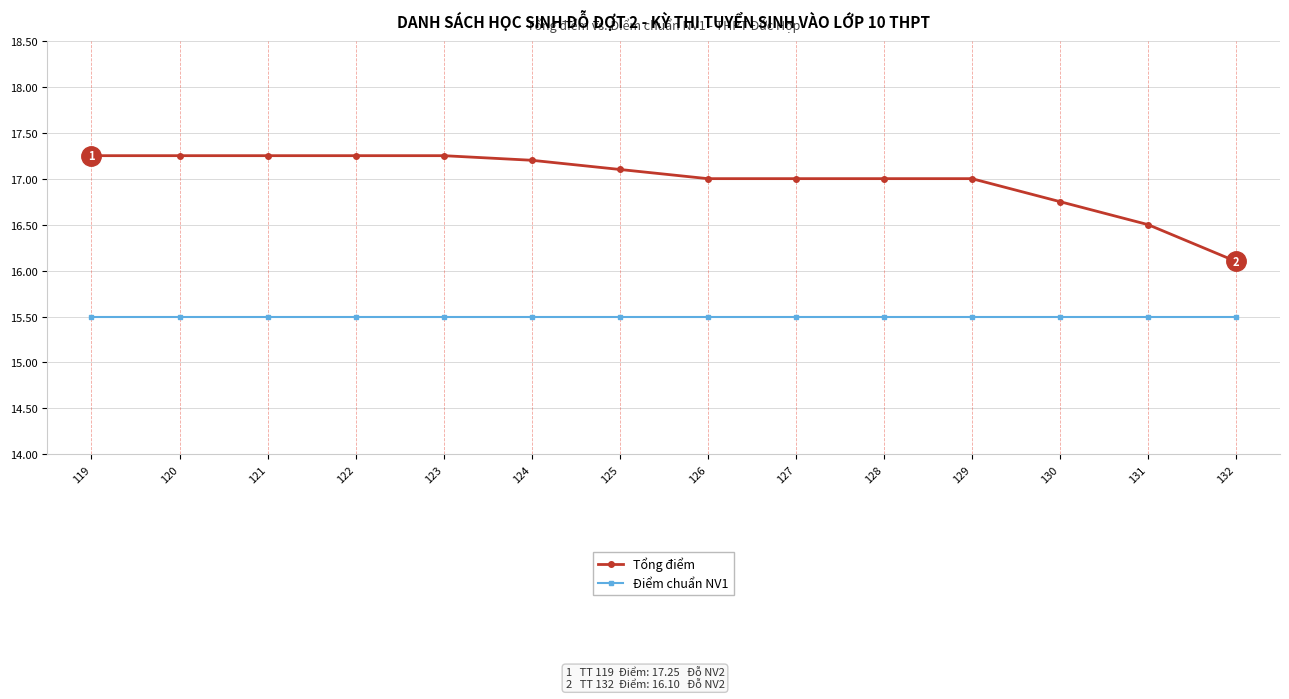

What is the value of the Điểm chuẩn NV1 point at the 5th from the left?

15.5